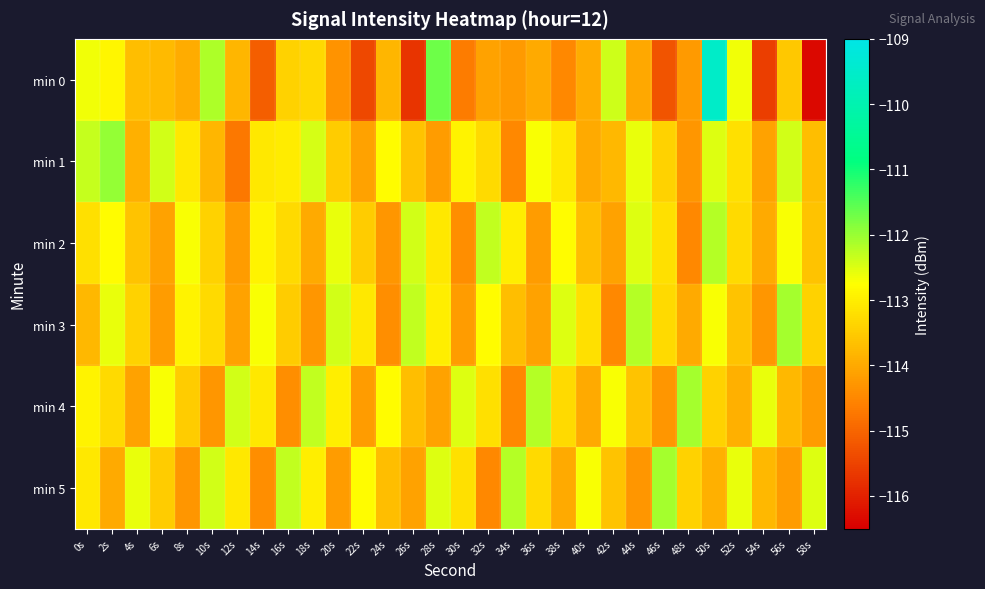

What is the minimum value shown in the chart?

-116.4